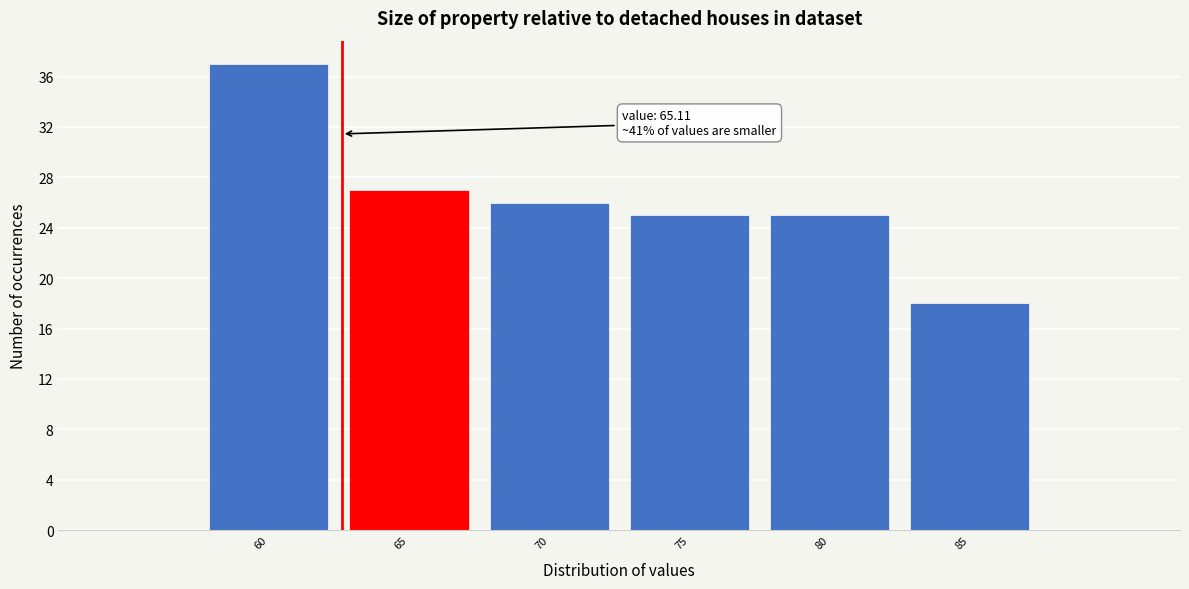

Reading right to left, what are all the values shown in this chart?

85=18	80=25	75=25	70=26	65=27	60=37